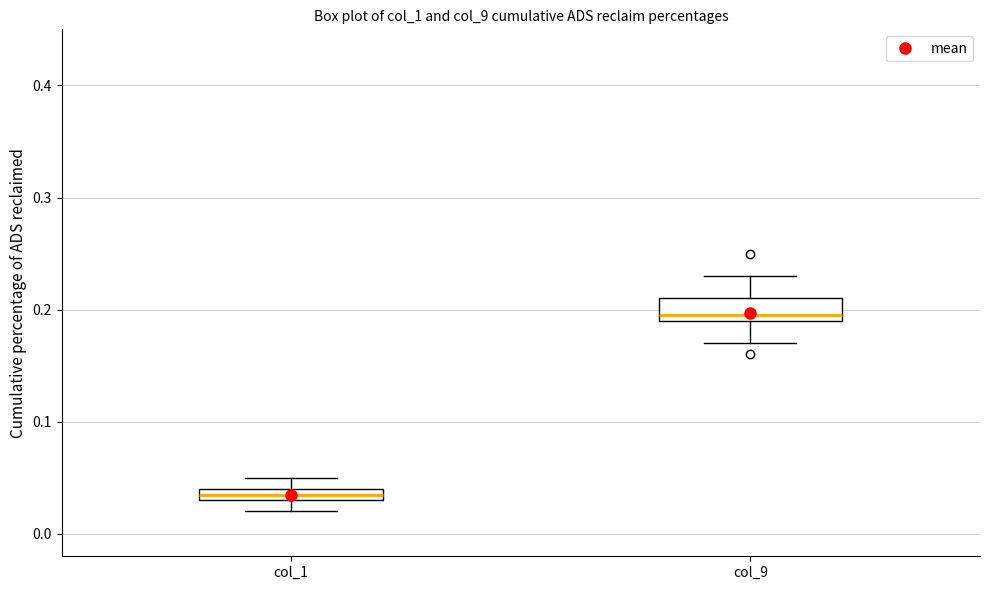

Where is the lower edge of the box for col_1 on the y-axis? The values are not printed on the chart, so give them approximately, as read against the axis.

0.03